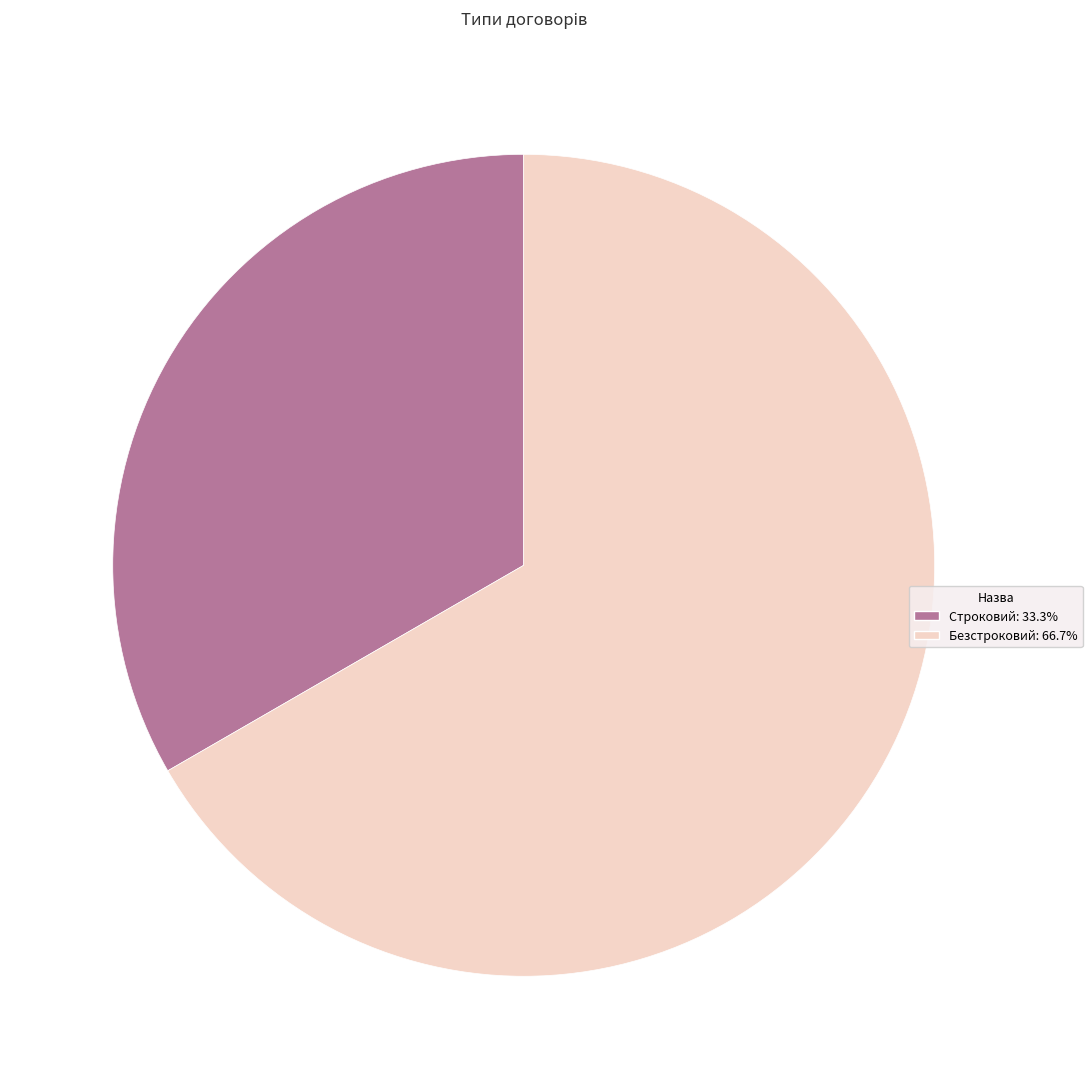

Which slice is the largest?

Безстроковий